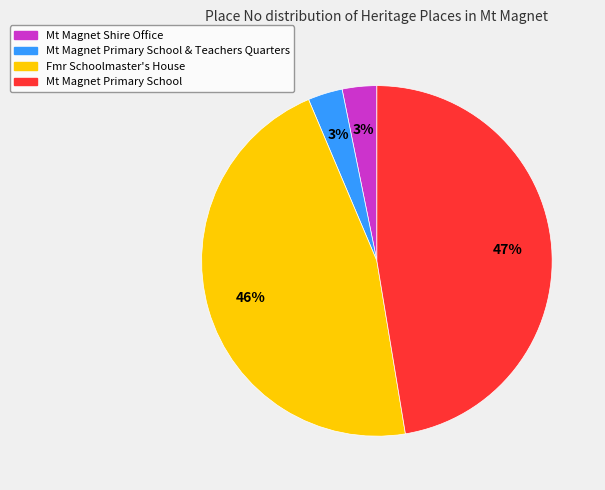

Is there any slice that represents more than half of the pie?

No